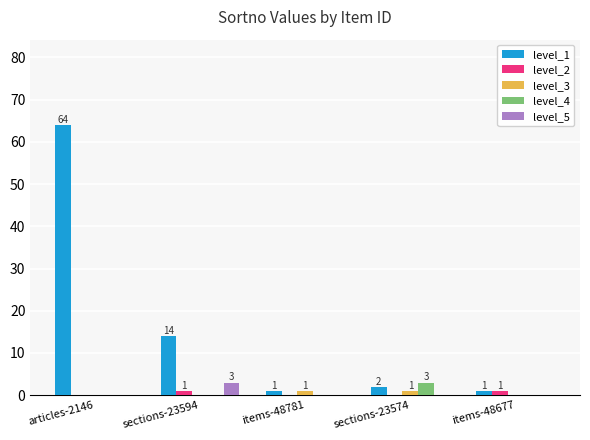

What are all the series names shown in the legend?

level_1, level_2, level_3, level_4, level_5